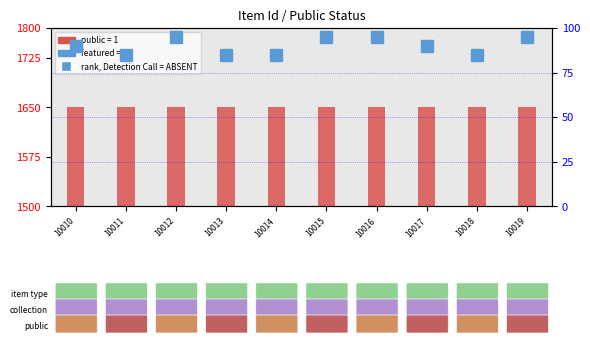

Is the value of featured at 10013 greater than the value of public at 10017?

No